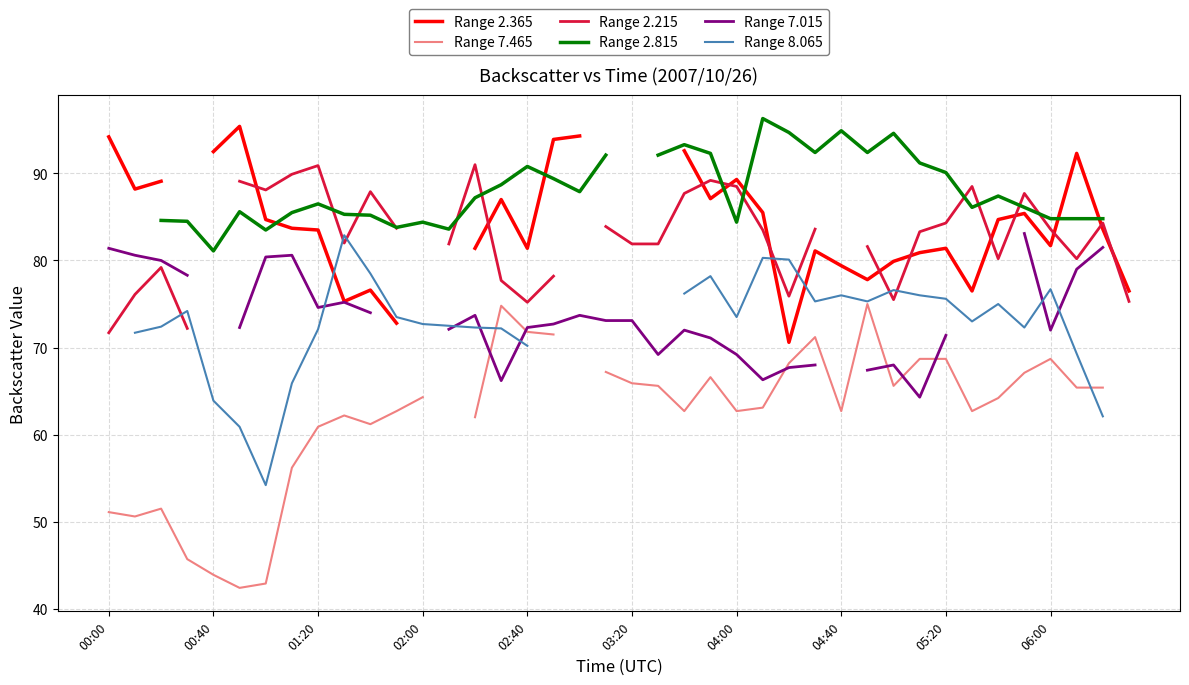

Is it true that Range 2.815 equals 92.4 at 27?

True